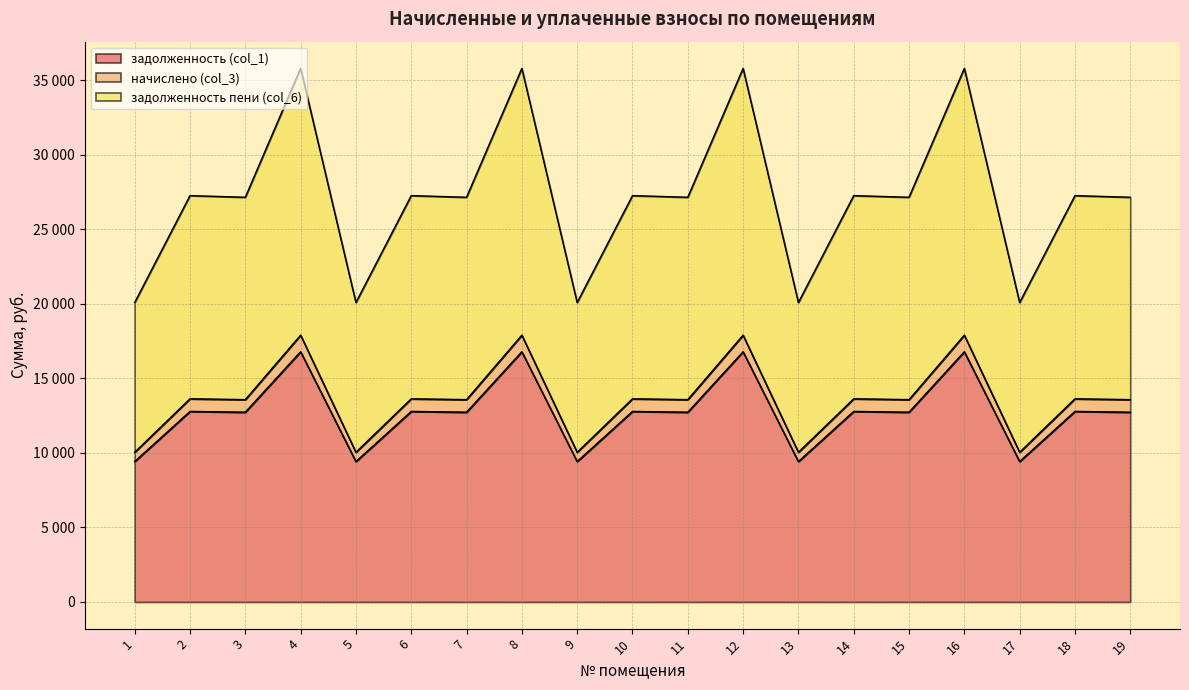

Between 16 and 19, which series saw the biggest shift?

задолженность пени (col_6)